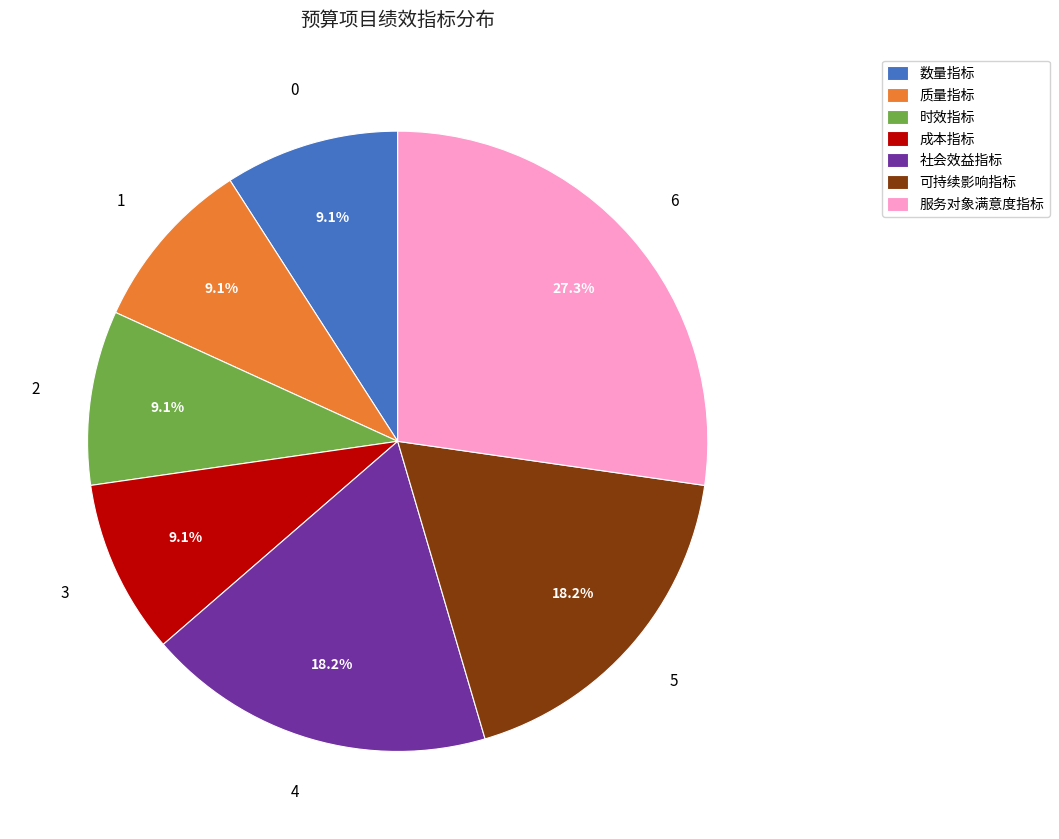

Count the number of slices in the pie.

7